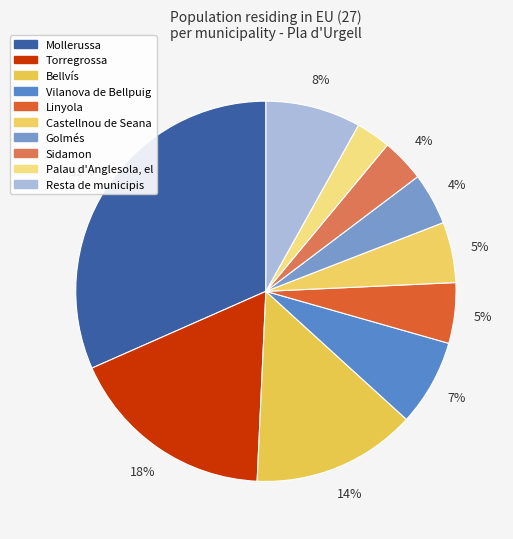

Count the number of slices in the pie.

10